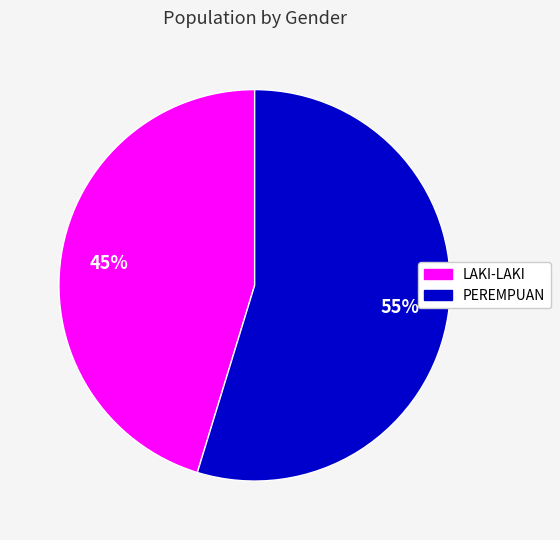

Does any single category account for the majority?

Yes